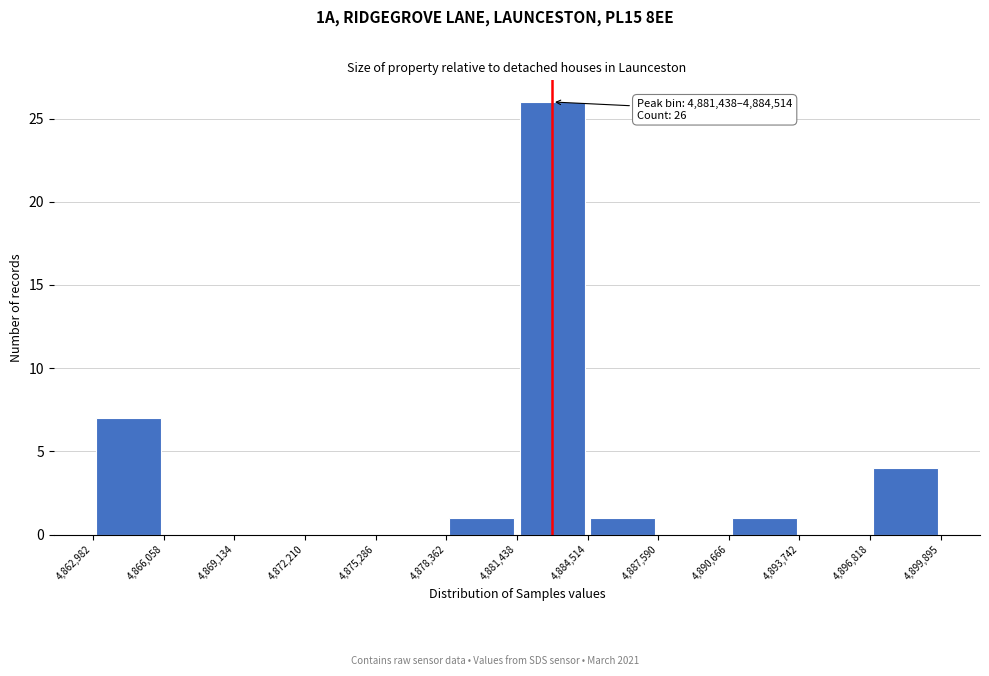

Over which range of the x-axis is the bar tallest?

4,881,438 to 4,884,514